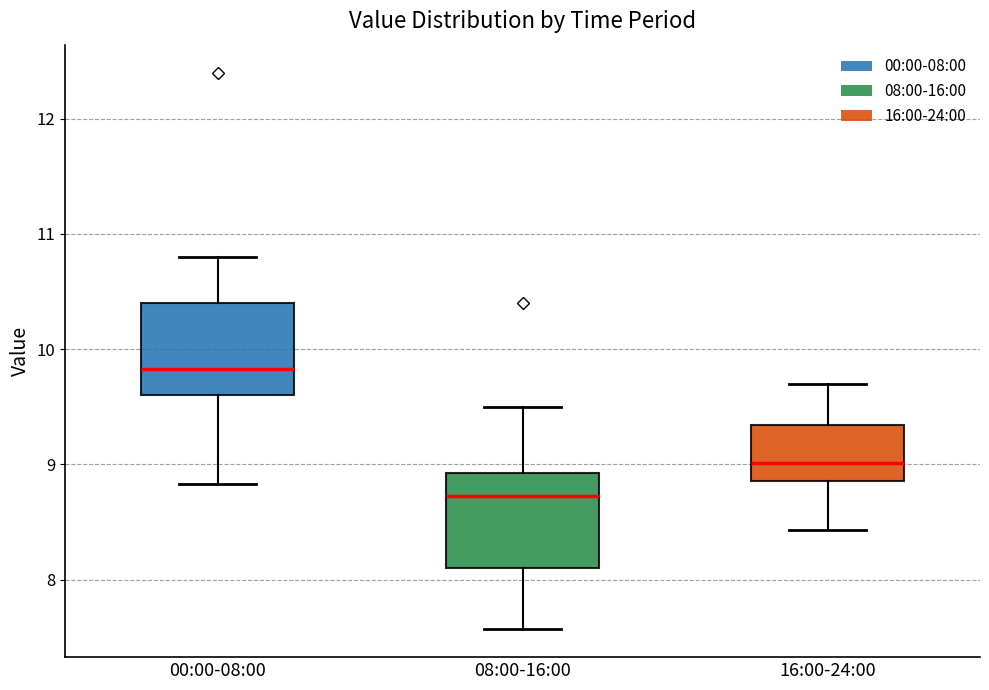

Reading left to right, read every box against the y-axis: the position of its median line, the range the box covers, and the ends of its whiskers. The values are not printed on the chart, so give them approximately, as read against the axis.

00:00-08:00: median 9.8, box 9.6 to 10.4, whiskers 8.8 to 10.8
08:00-16:00: median 8.7, box 8.1 to 8.9, whiskers 7.6 to 9.5
16:00-24:00: median 9.0, box 8.9 to 9.3, whiskers 8.4 to 9.7